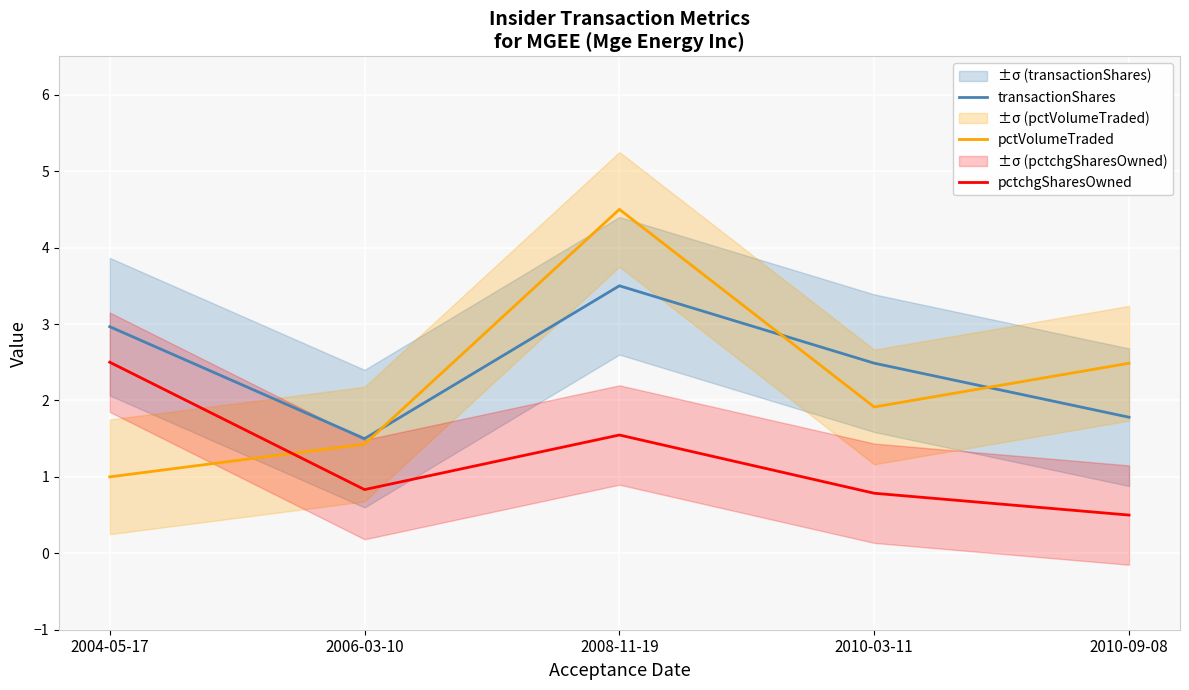

At which category does pctVolumeTraded reach its first local peak?

2008-11-19